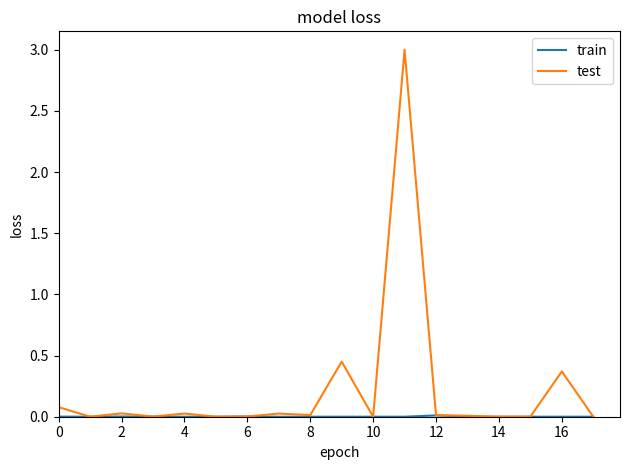

Which series has the widest spread of values?

test